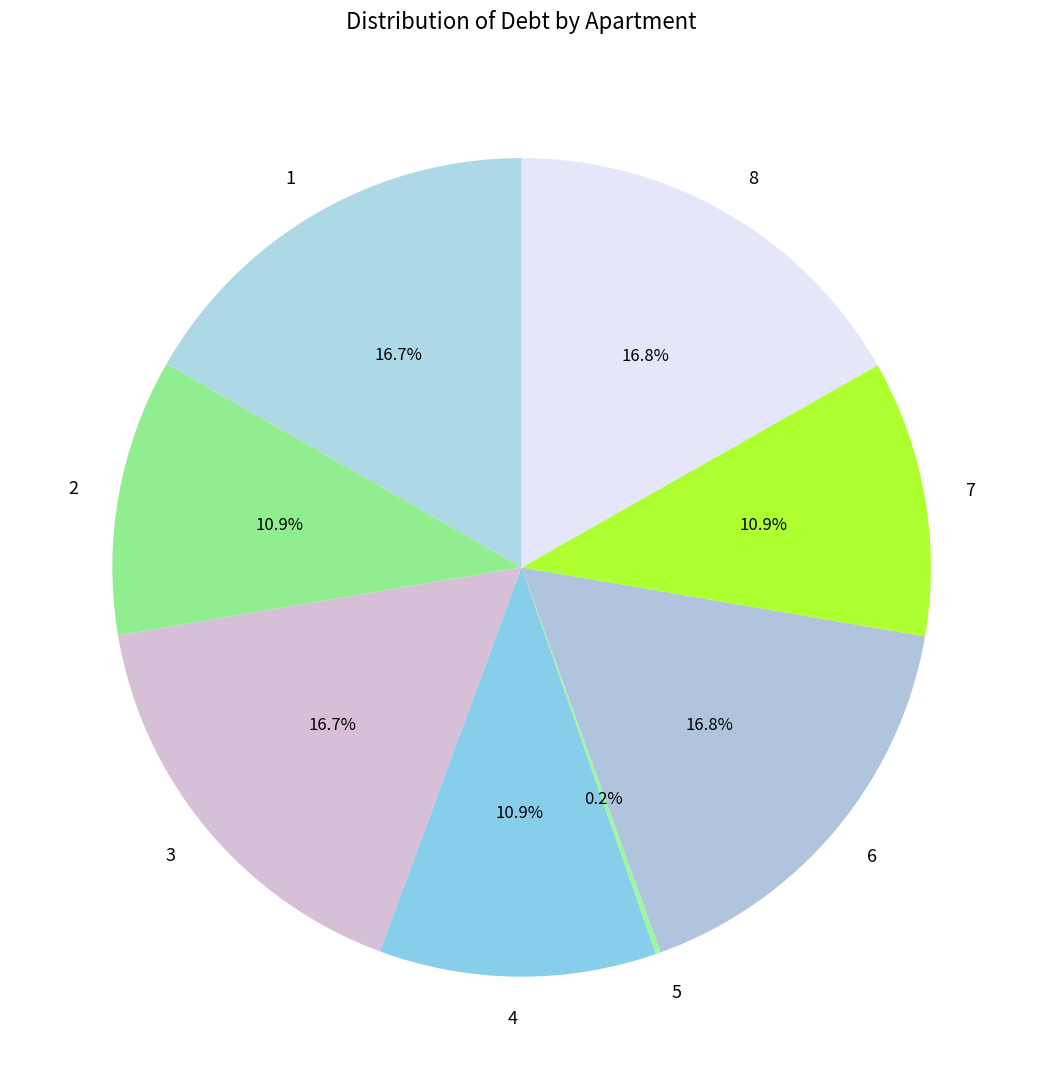

Does any single category account for the majority?

No